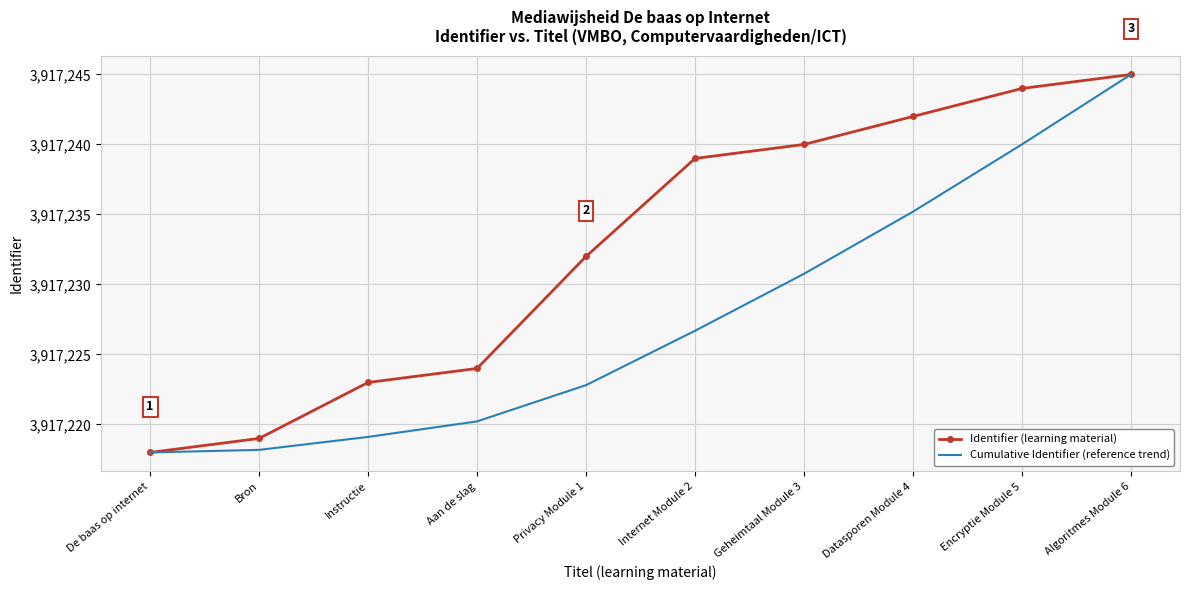

Which series has the largest total across all categories?

Identifier (learning material)